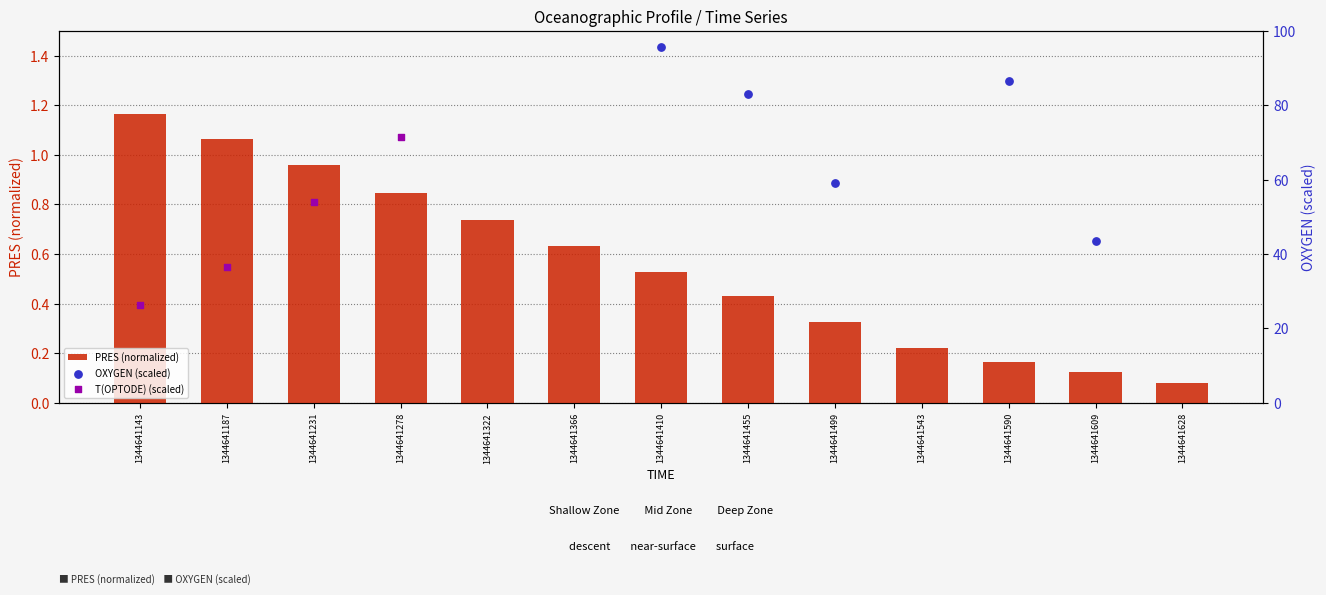

Which series reaches the minimum Y coordinate?

PRES (normalized)